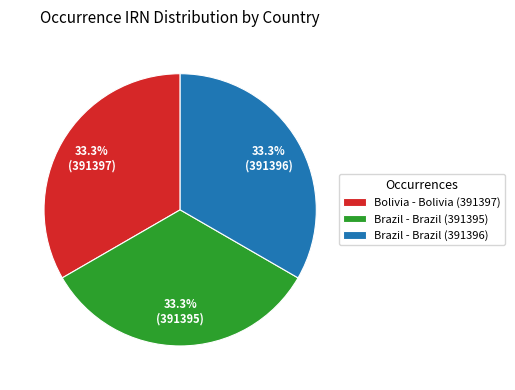

Does Brazil - Brazil (391396) account for over 50% of the chart?

No